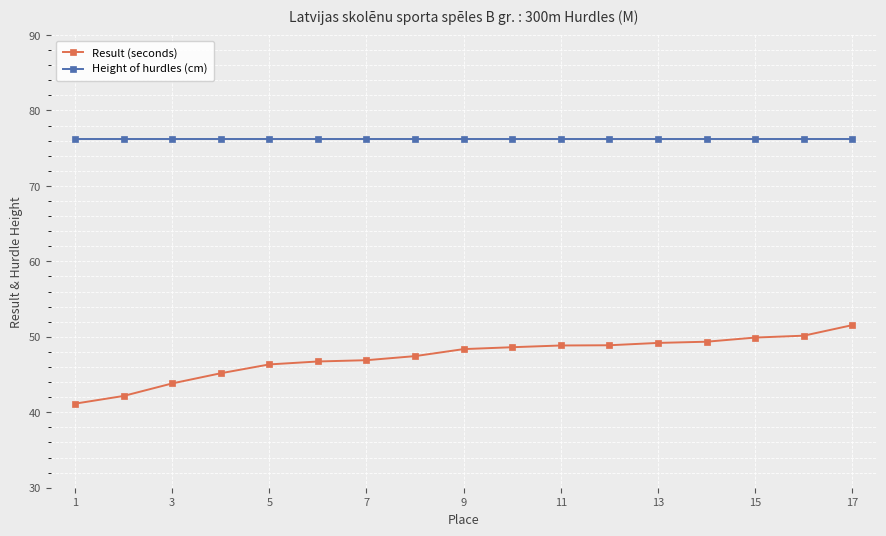

What is the sum of all Result (seconds) values?

804.6